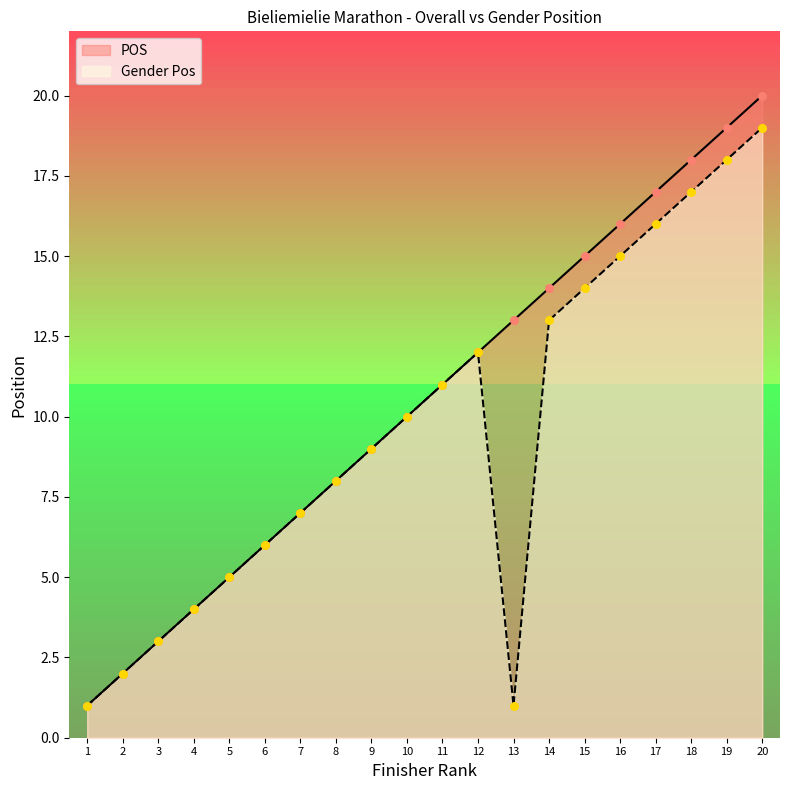

Which series has the largest total across all categories?

POS